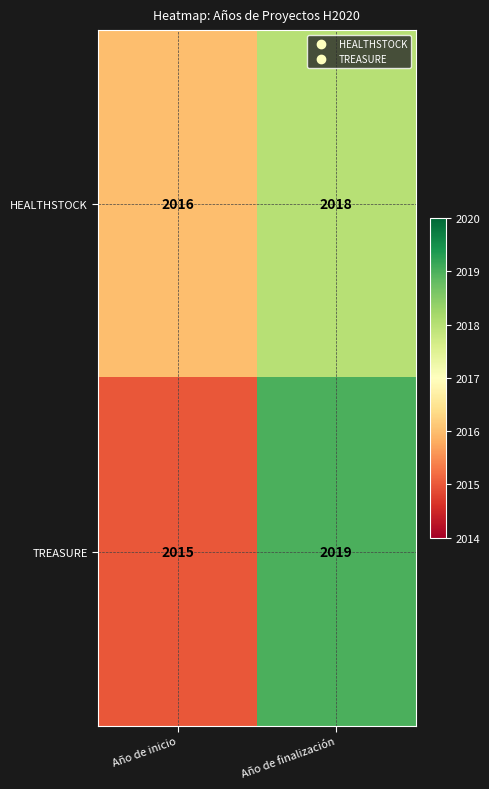

What is the spread (max minus min) of values at Año de finalización?

1